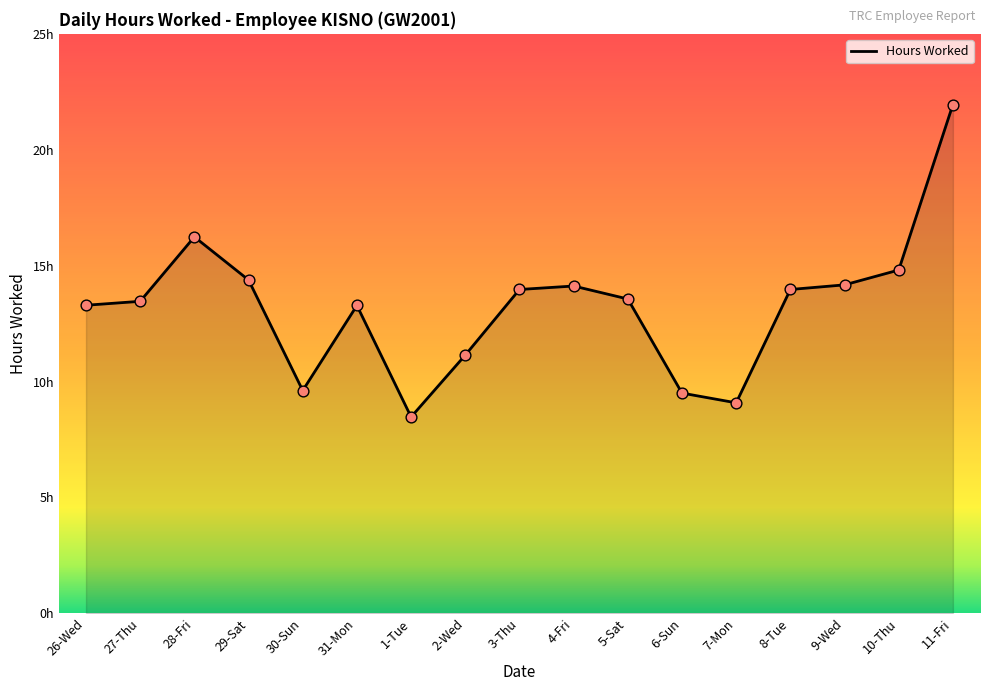

Which has a higher value, 7-Mon or 4-Fri?

4-Fri